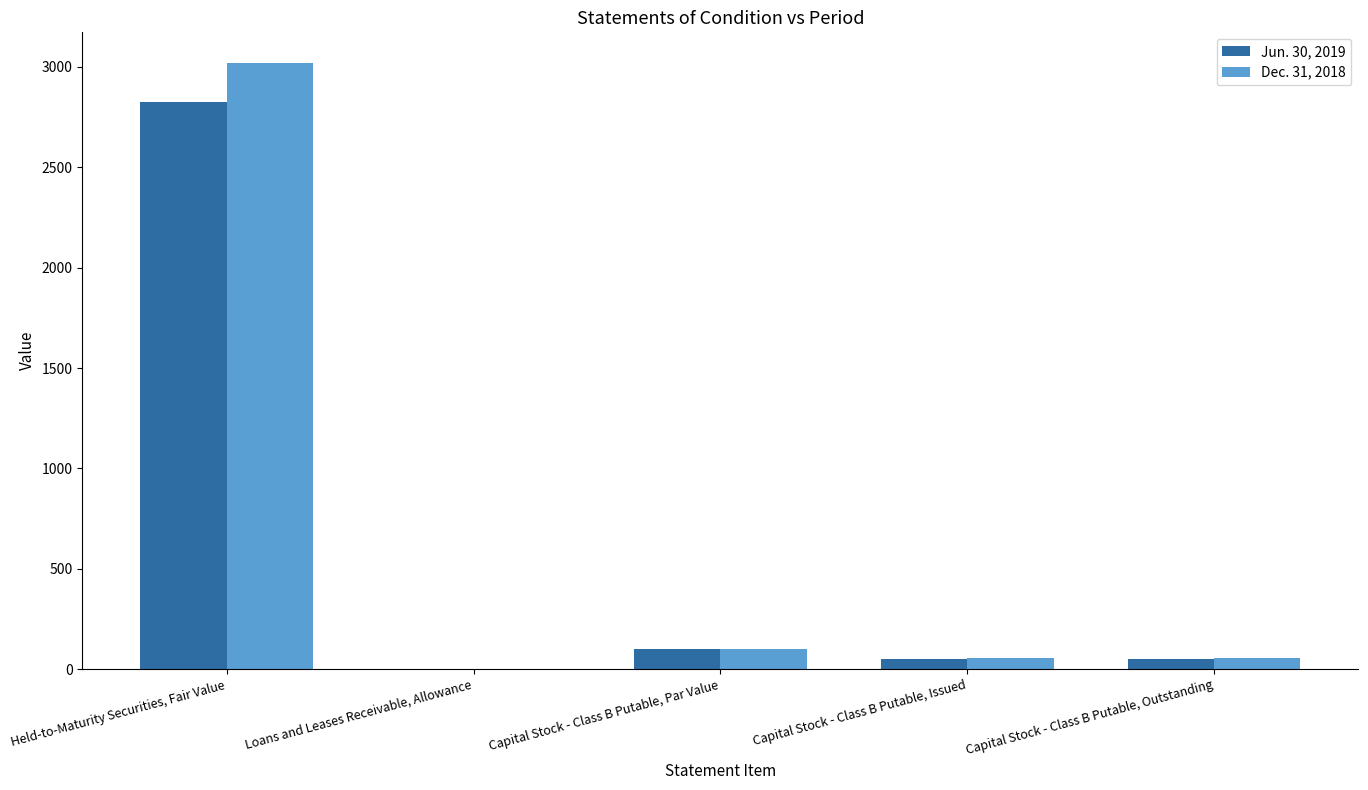

Between Held-to-Maturity Securities, Fair Value and Capital Stock - Class B Putable, Par Value, which series saw the biggest shift?

Dec. 31, 2018